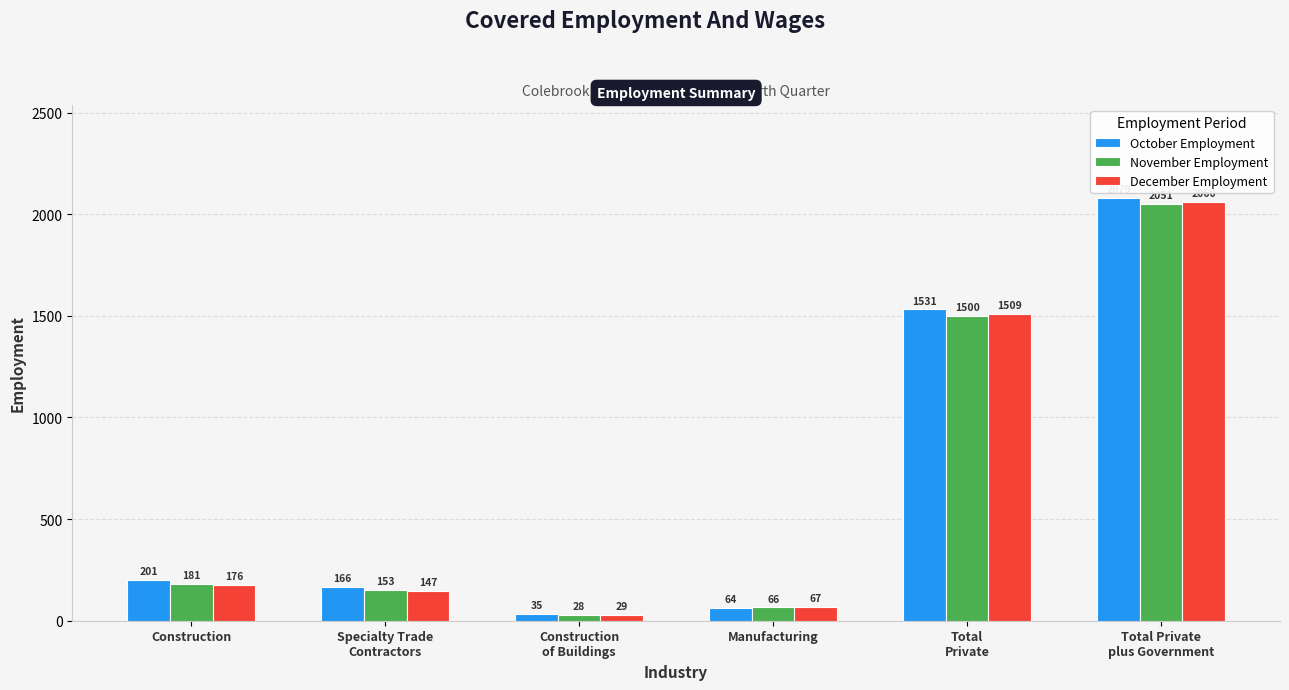

The value of November Employment at Construction is 181. True or false?

True